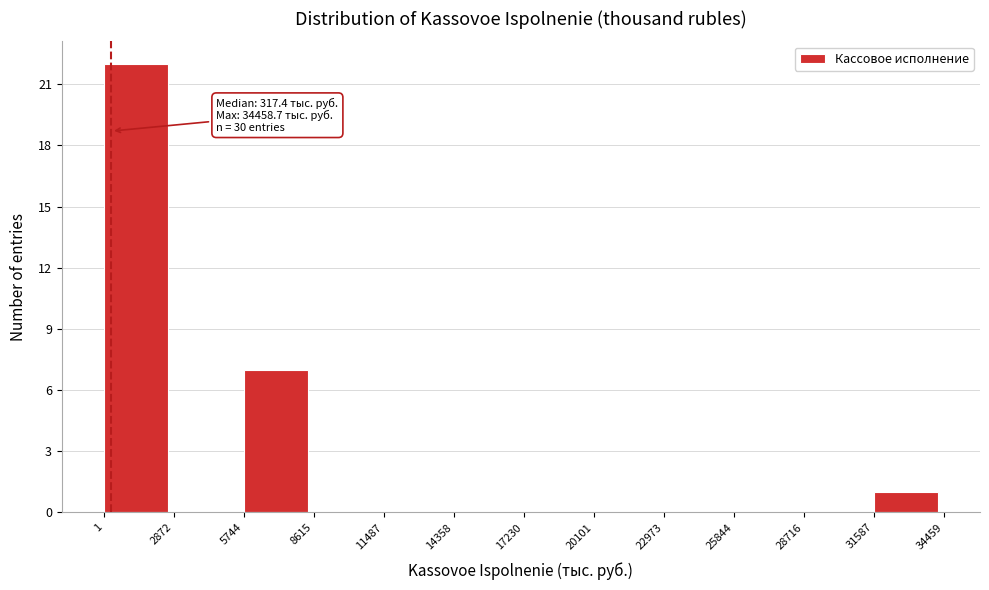

Which range on the x-axis has the tallest bar?

1 to 2872